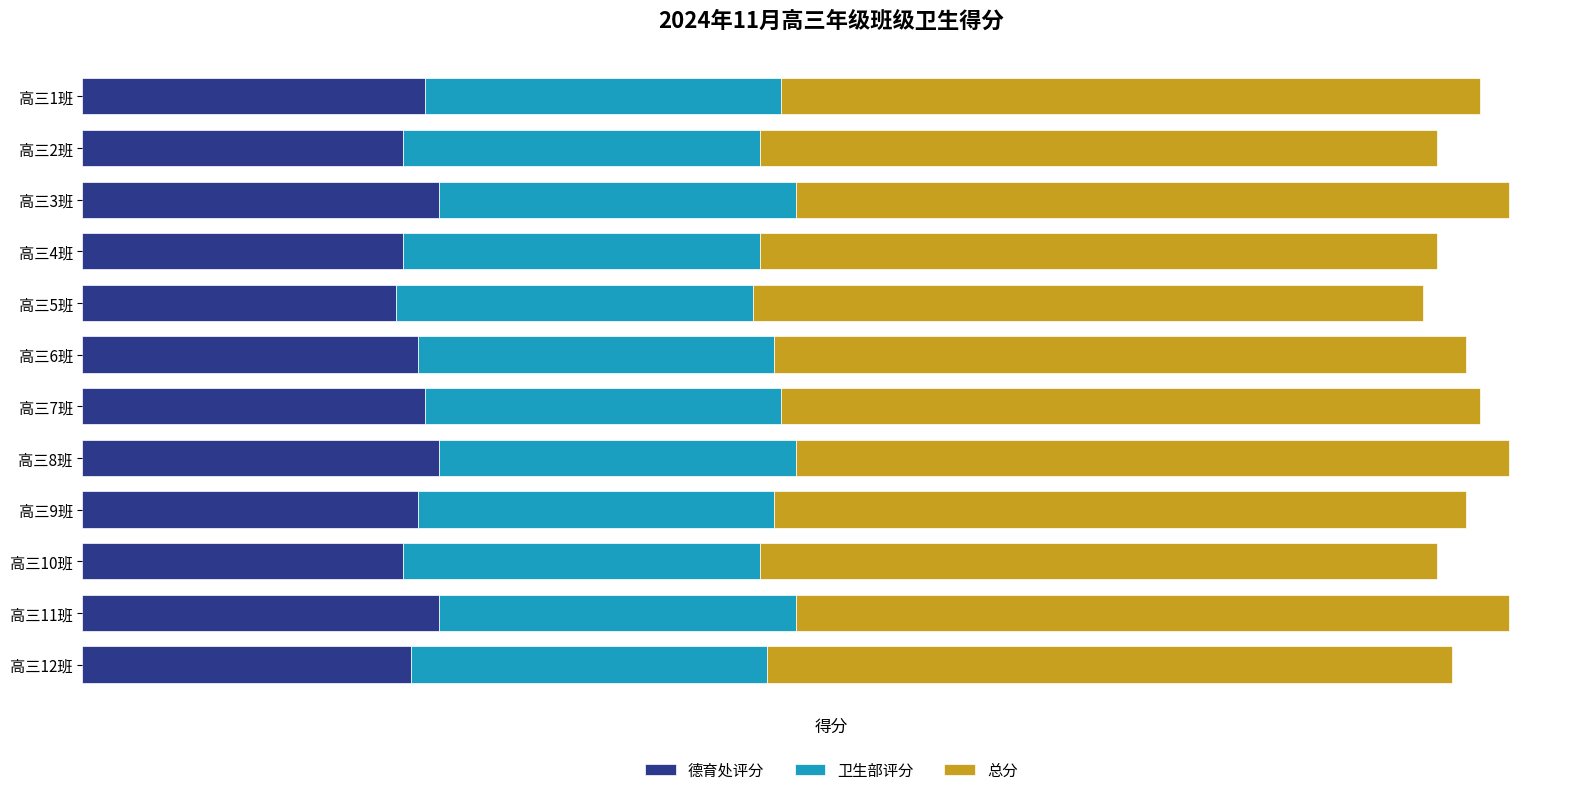

What are all the series names shown in the legend?

德育处评分, 卫生部评分, 总分